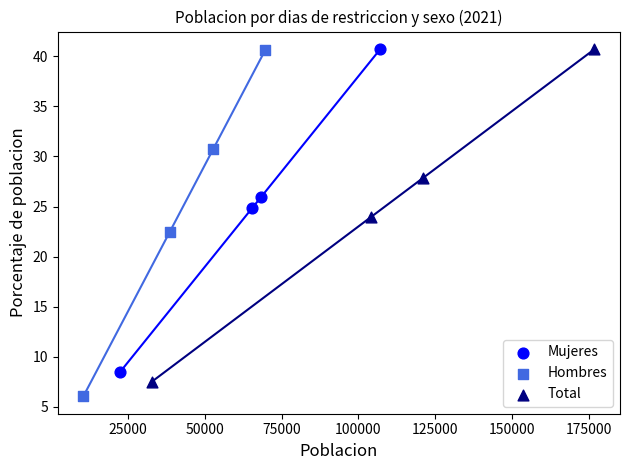

Which series reaches the minimum Y coordinate?

Hombres